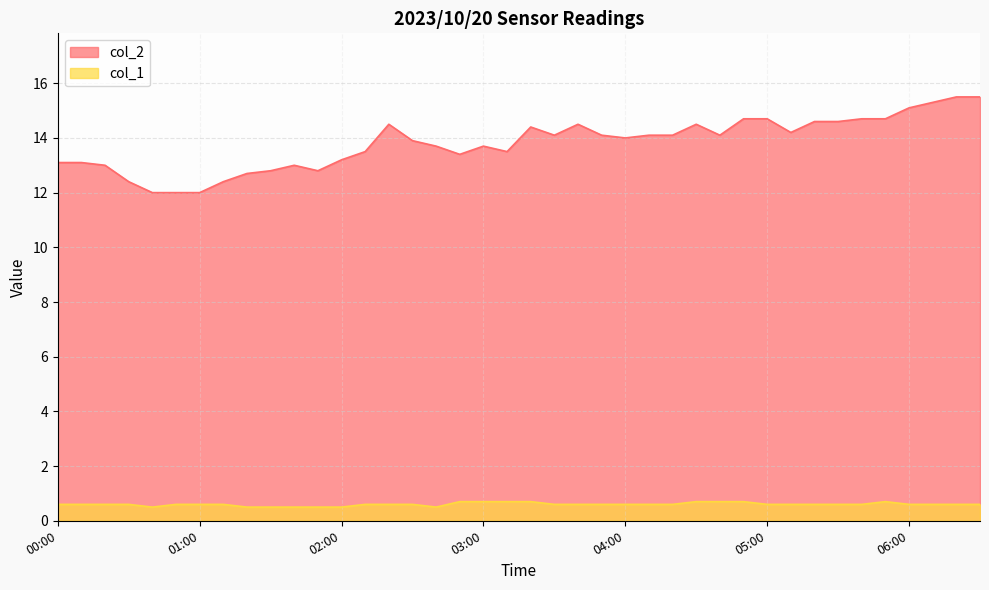

True or false: col_2 has a value of 22.3 at 05:30.

False